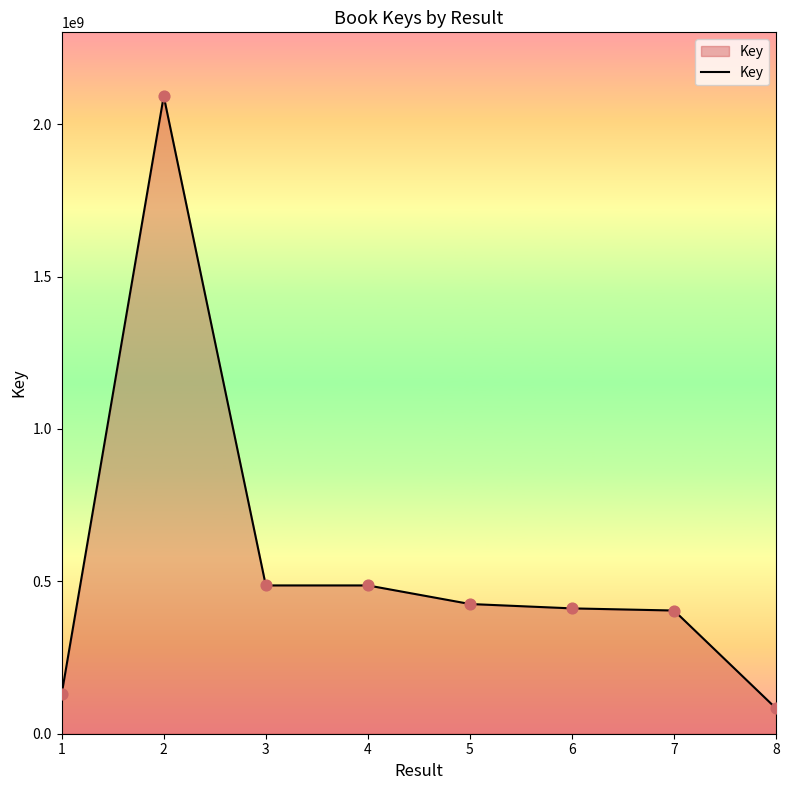

What is the ratio of the value at 5 to the value at 8?

5.1